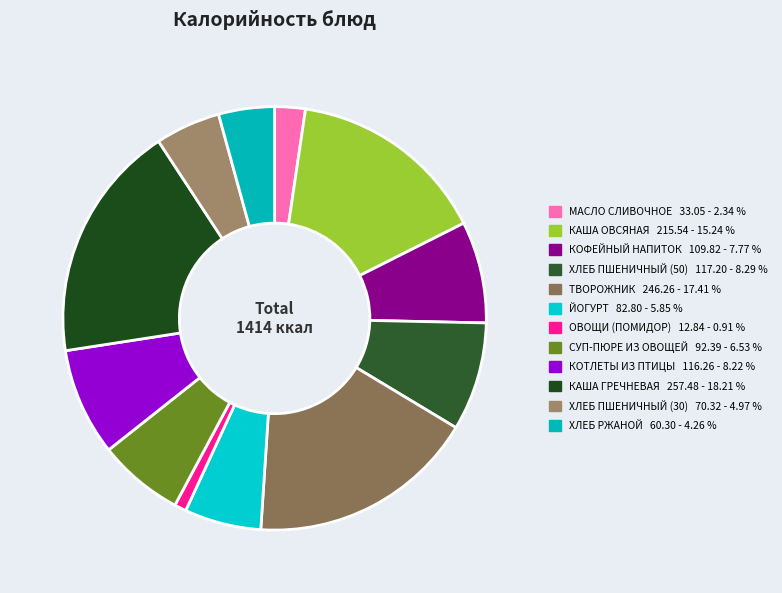

Is ХЛЕБ ПШЕНИЧНЫЙ (30) the majority of the pie?

No